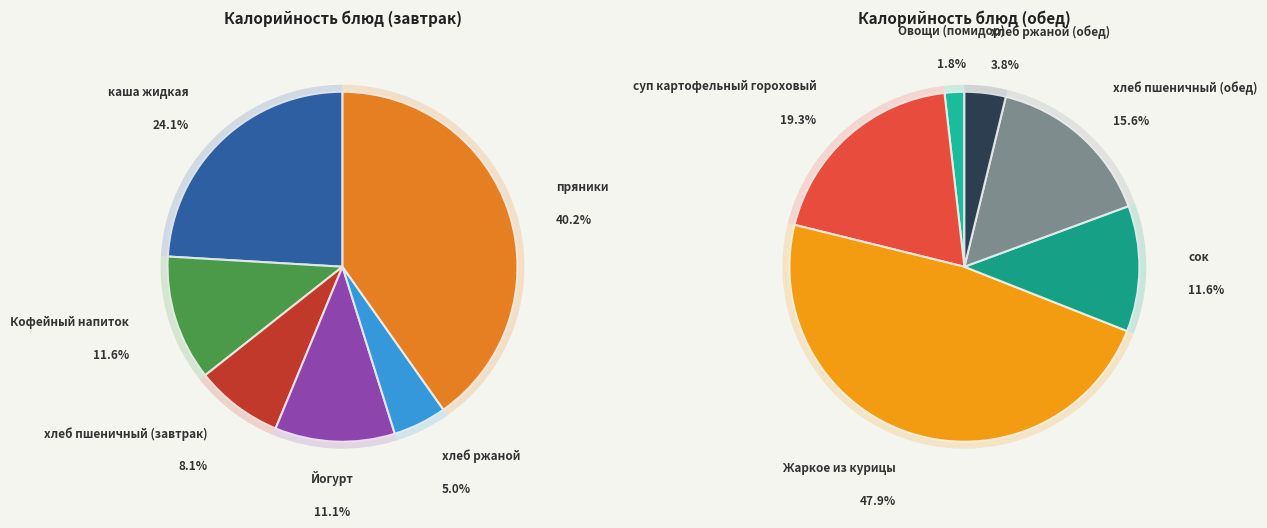

Is каша жидкая the majority of the pie?

No